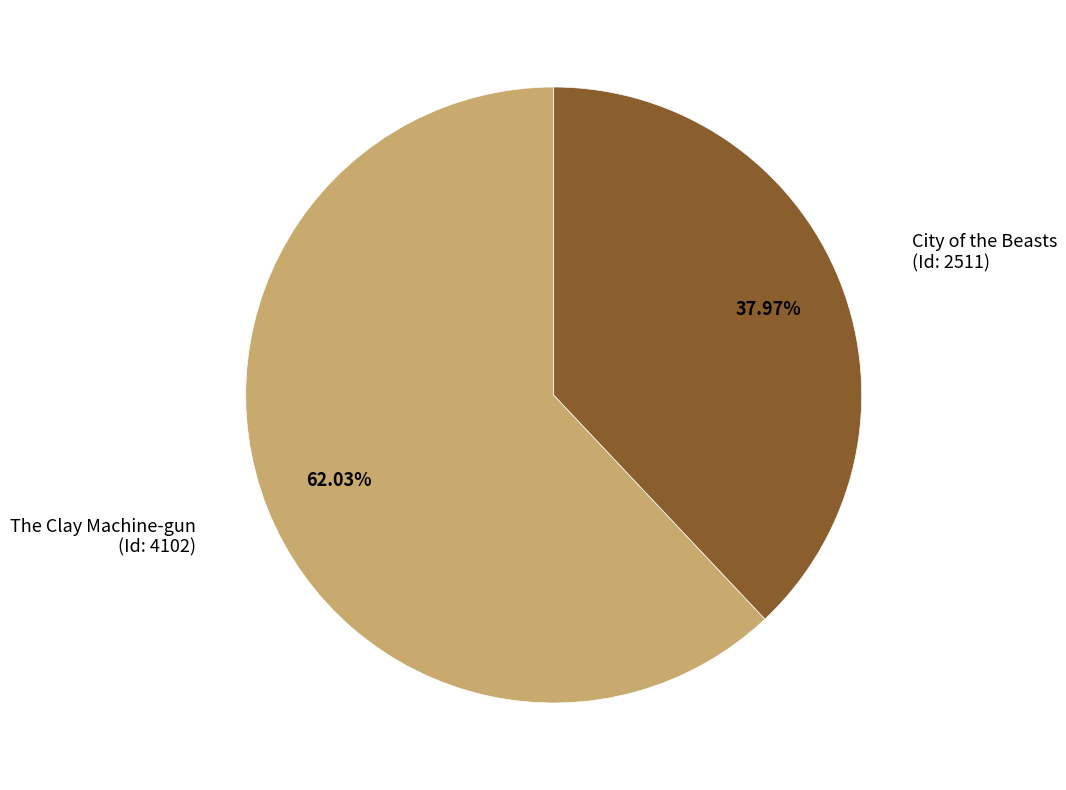

Which category has the smallest portion of the pie?

City of the Beasts (Id: 2511)